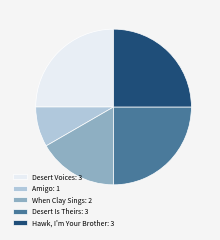

What is the smallest slice in the pie chart?

Amigo: 1